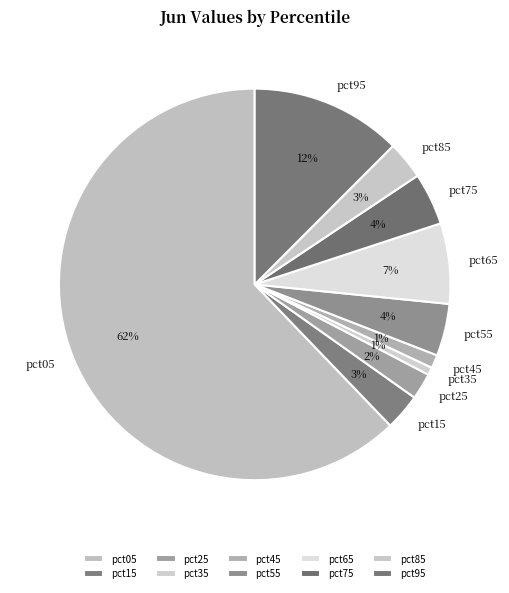

Which category has the biggest portion of the pie?

pct05